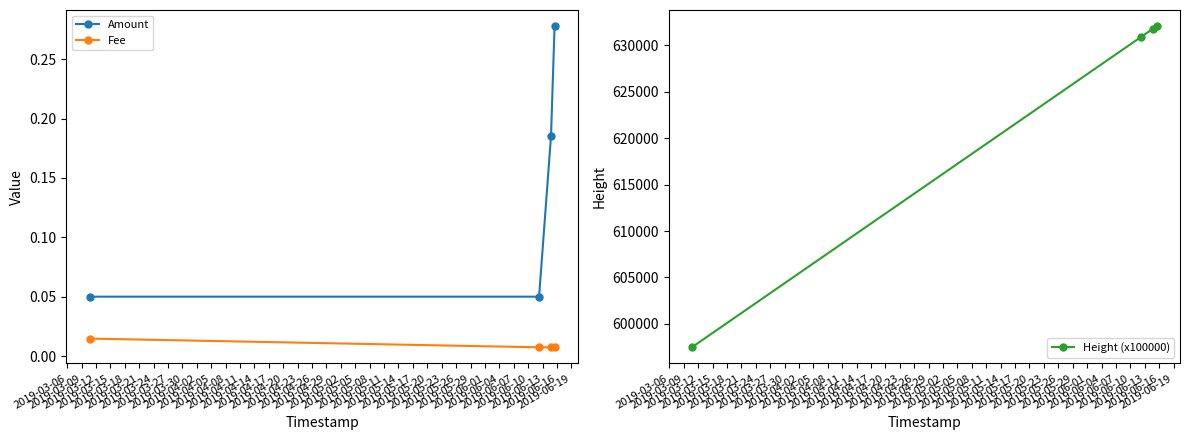

What are all the series names shown in the legend?

Amount, Fee, Height (x100000)